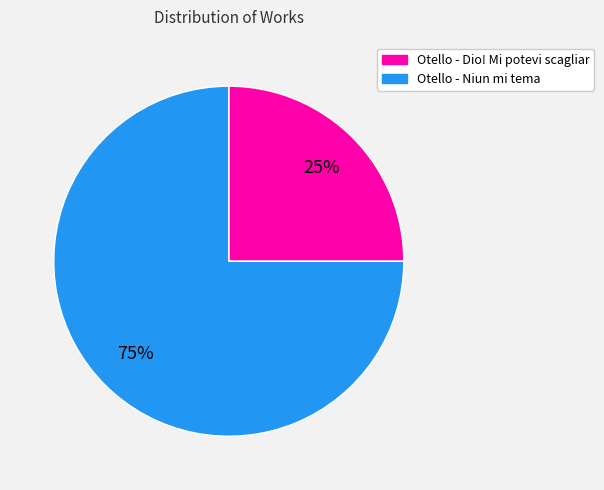

To the nearest percent, what portion does Otello - Dio! Mi potevi scagliar represent?

25%